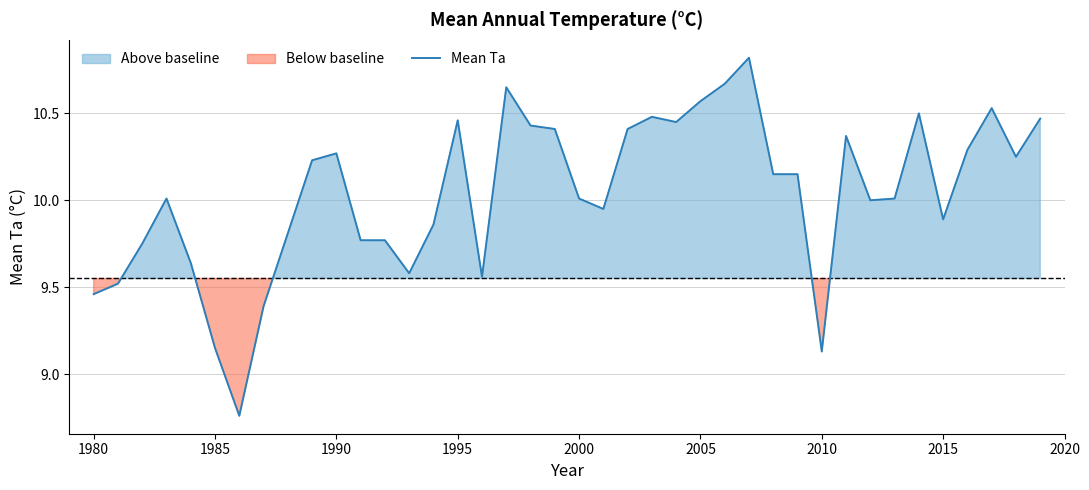

What is the highest value of the Mean Ta series?

10.8